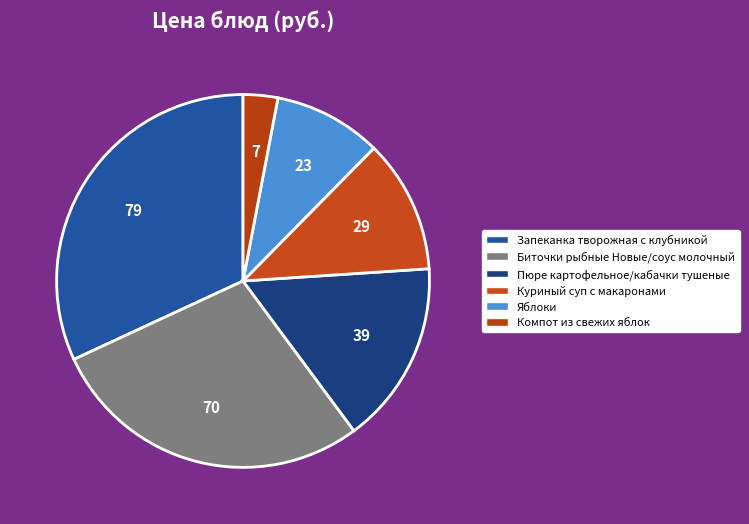

How many slices are in this pie chart?

6